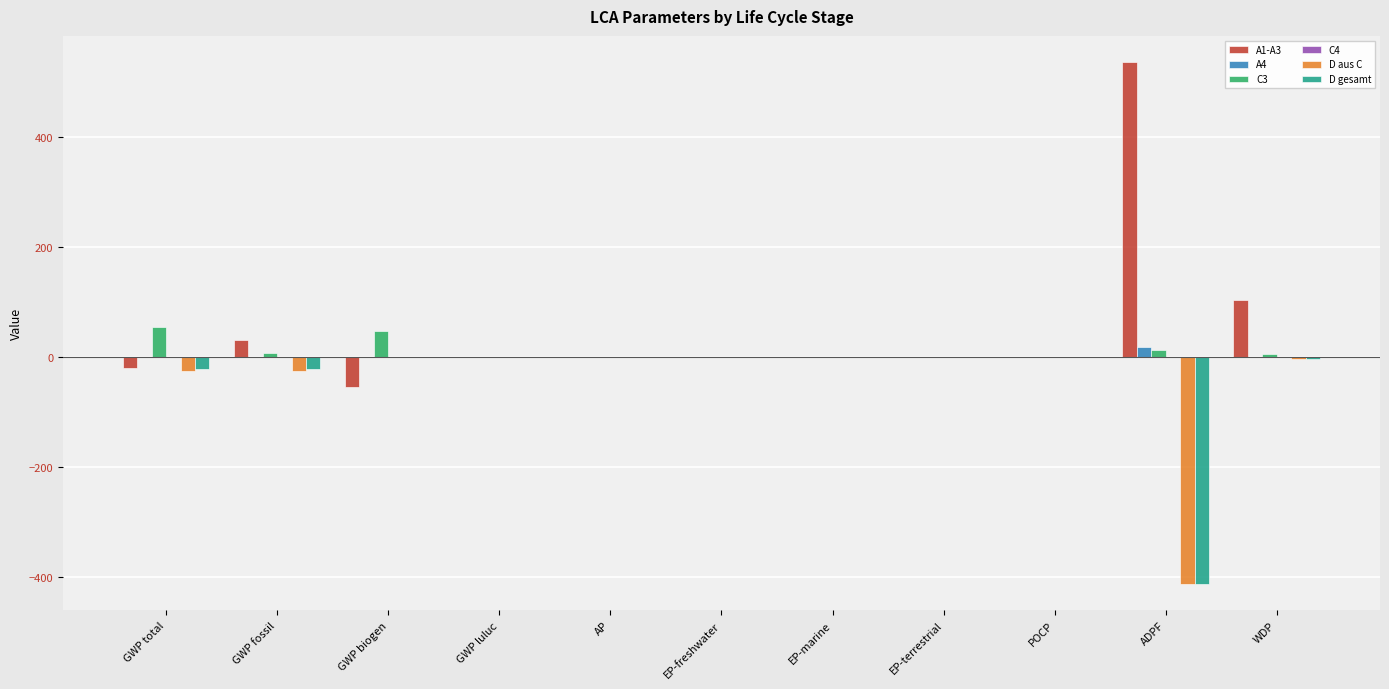

Is it true that D gesamt equals -21.3 at GWP fossil?

True